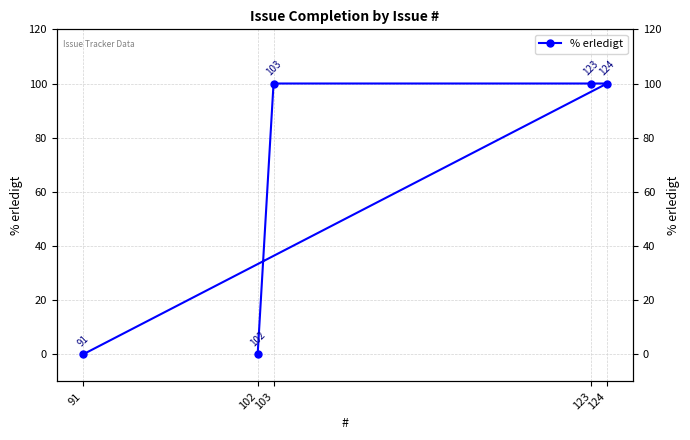

How many lines are shown in the chart?

1